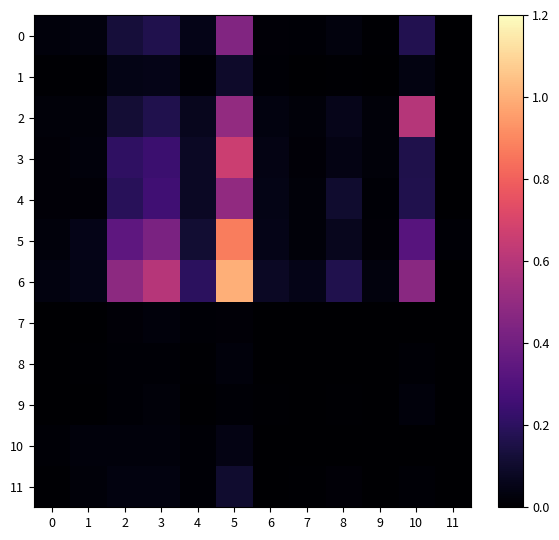

Which series changed the most between 1 and 9?

5